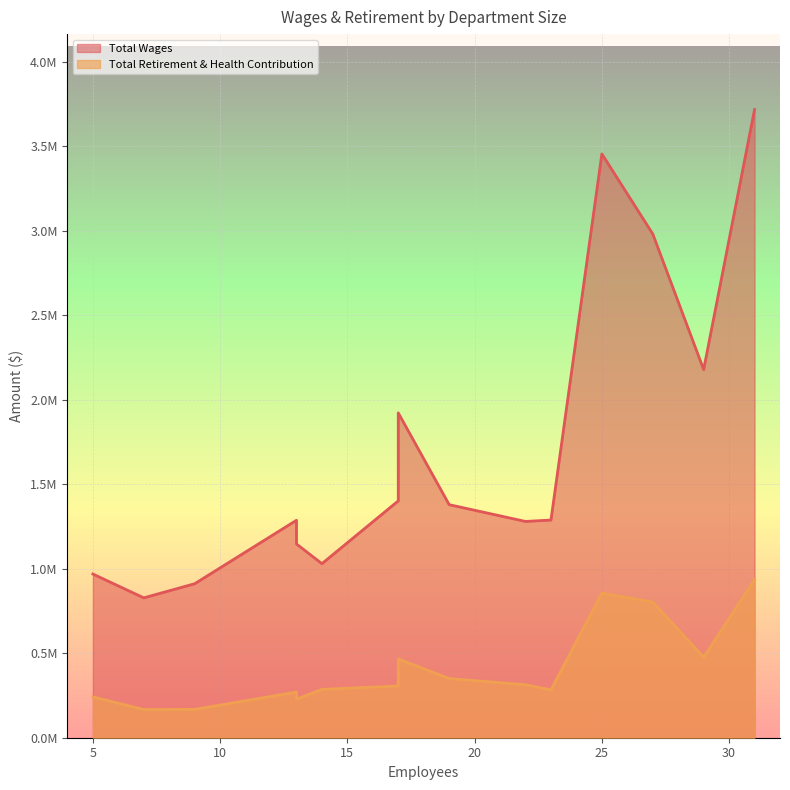

How many lines are shown in the chart?

2